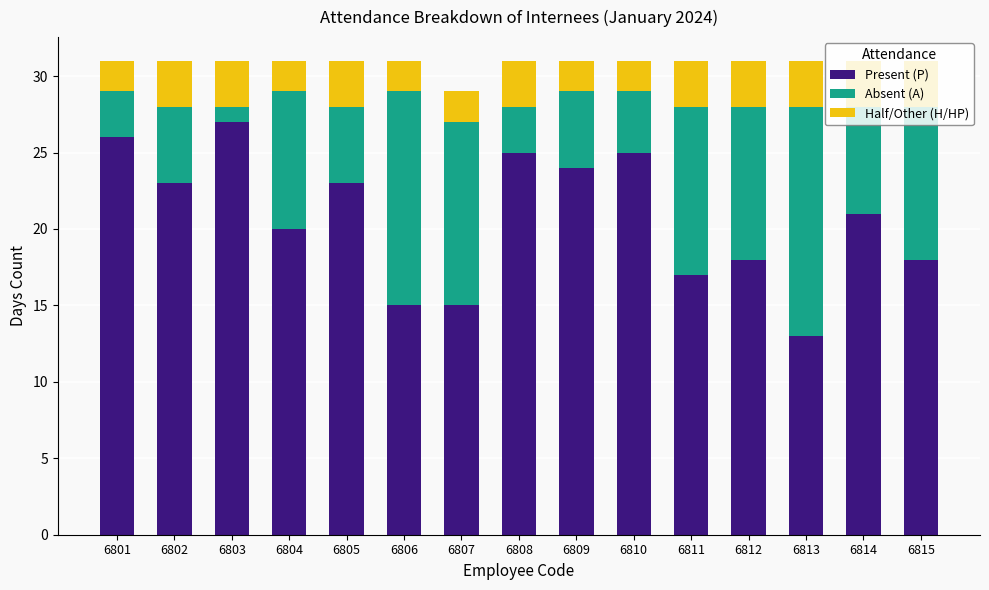

How many distinct data groups are displayed?

3